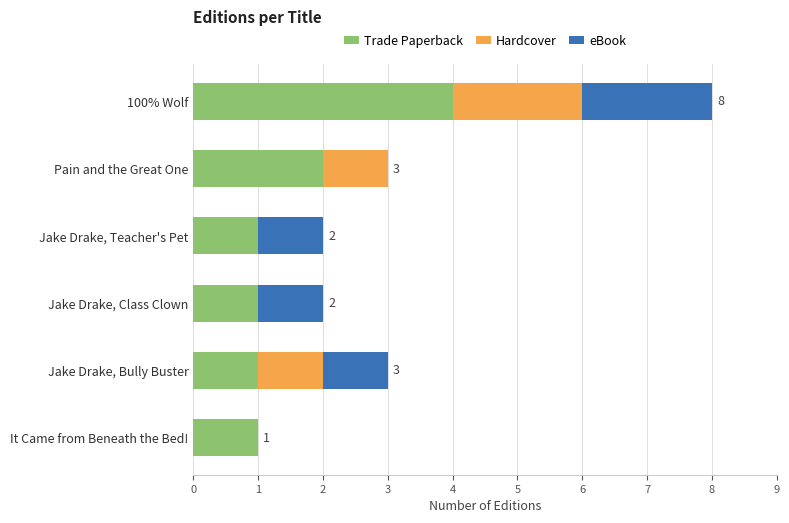

What is the sum of the Trade Paperback values at Pain and the Great One and 100% Wolf?

6